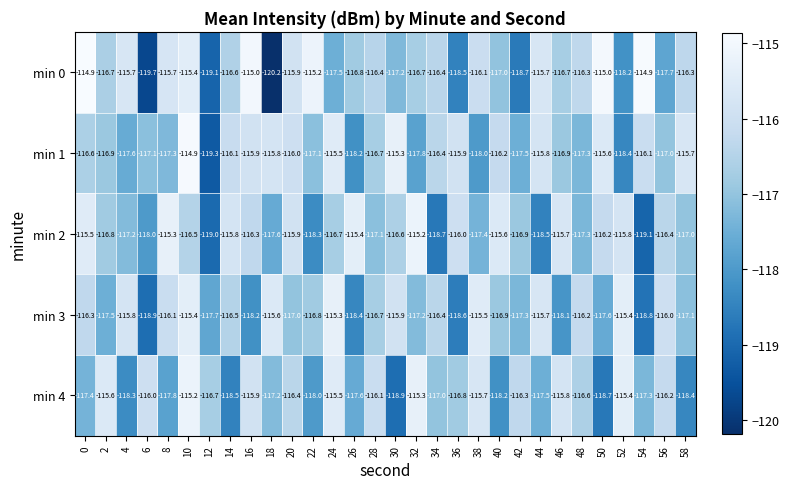

What is the spread (max minus min) of values at 34?

2.3